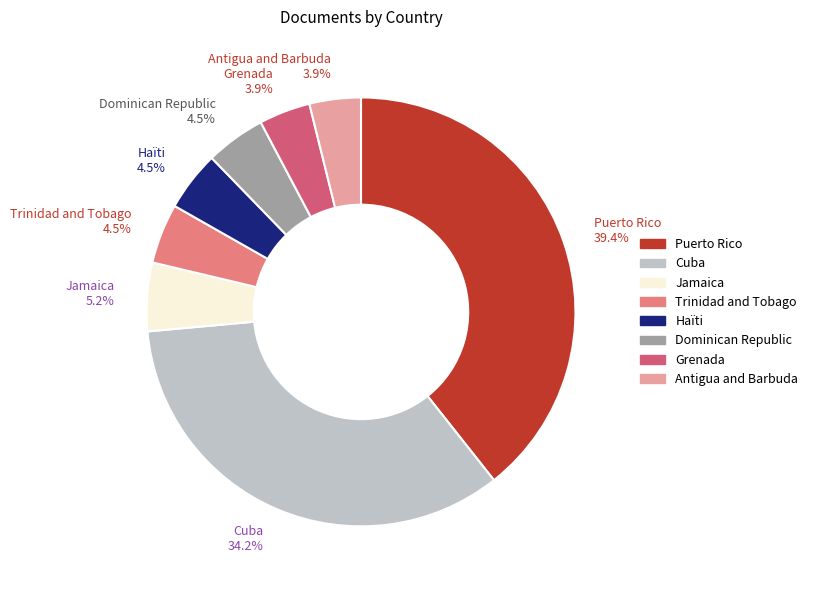

Is the sum of Haïti 4.5% and Trinidad and Tobago 4.5% greater than half?

No